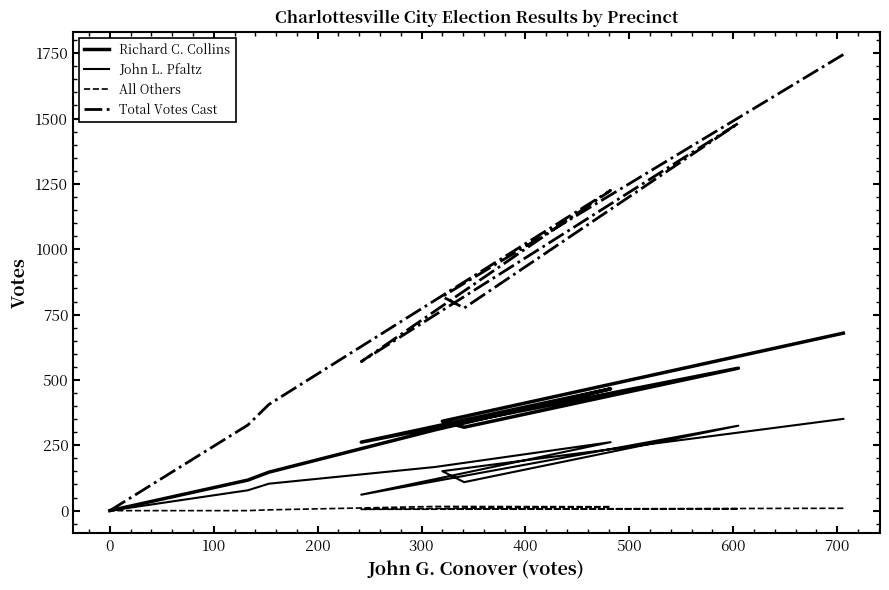

Reading right to left, extract all data points from this chart.

Richard C. Collins: 0	117	147	309	466	262	545	319	342	679
John L. Pfaltz: 0	78	103	167	262	61	325	109	151	351
All Others: 0	0	3	16	15	5	7	6	6	9
Total Votes Cast: 0	328	406	805	1225	570	1482	775	819	1745